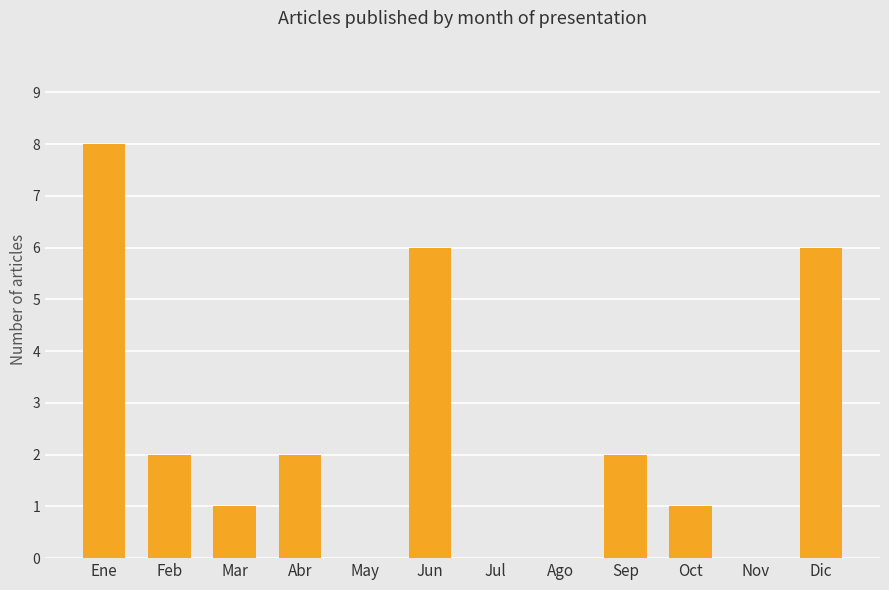

What is the sum of the values at Jun and Nov?

6